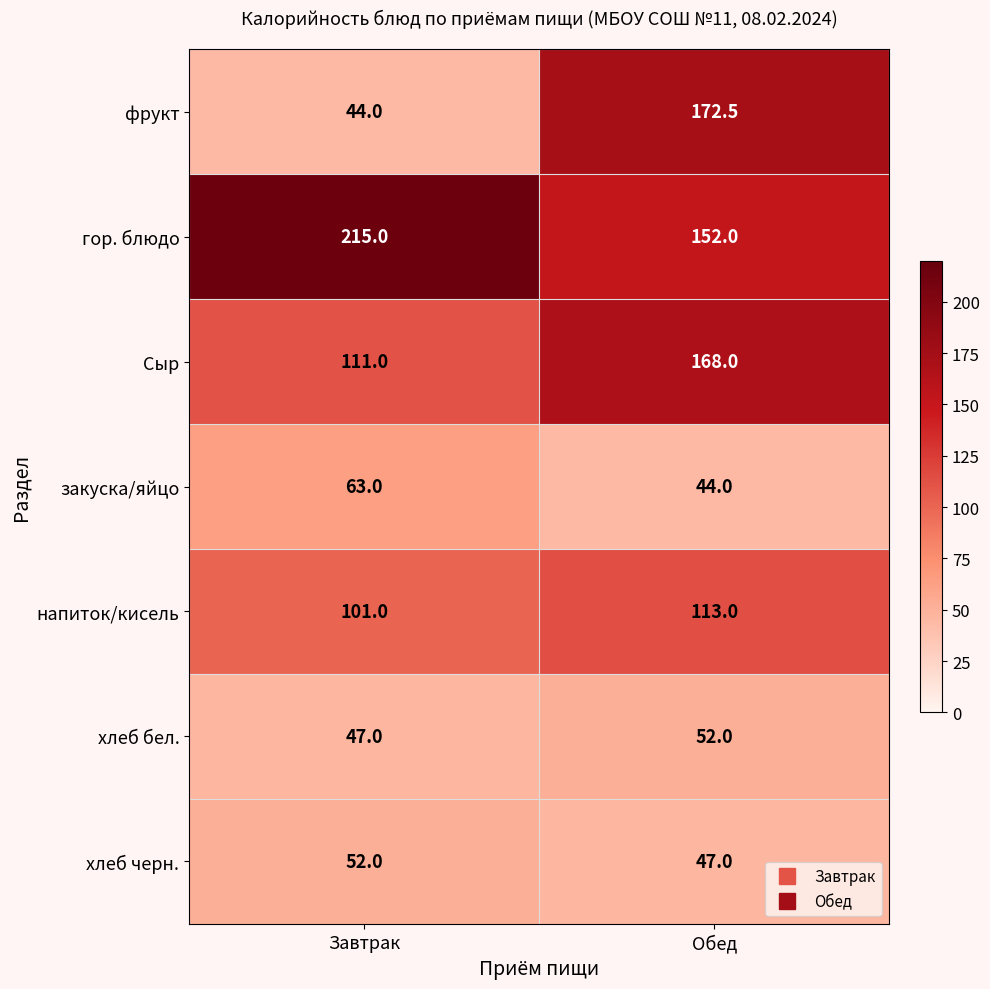

At how many categories does at least one series exceed 68?

2